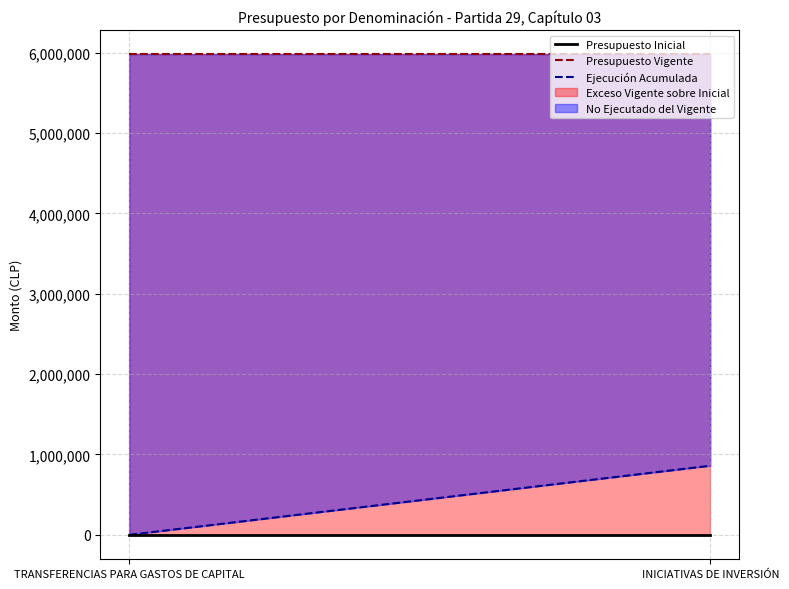

What is the difference between the Ejecución Acumulada values at INICIATIVAS DE INVERSIÓN and TRANSFERENCIAS PARA GASTOS DE CAPITAL?

859633